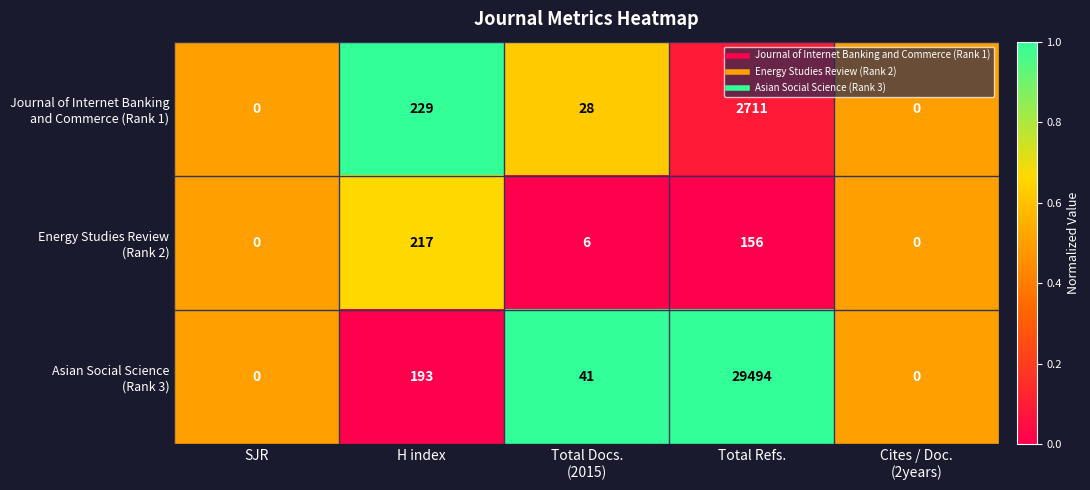

At which category is the sum across all series the highest?

Total Refs.